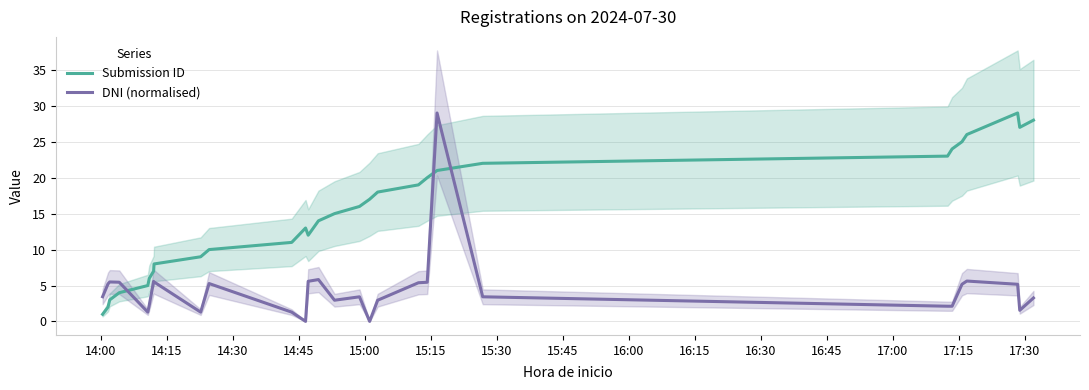

Does the chart have visible grid lines?

Yes